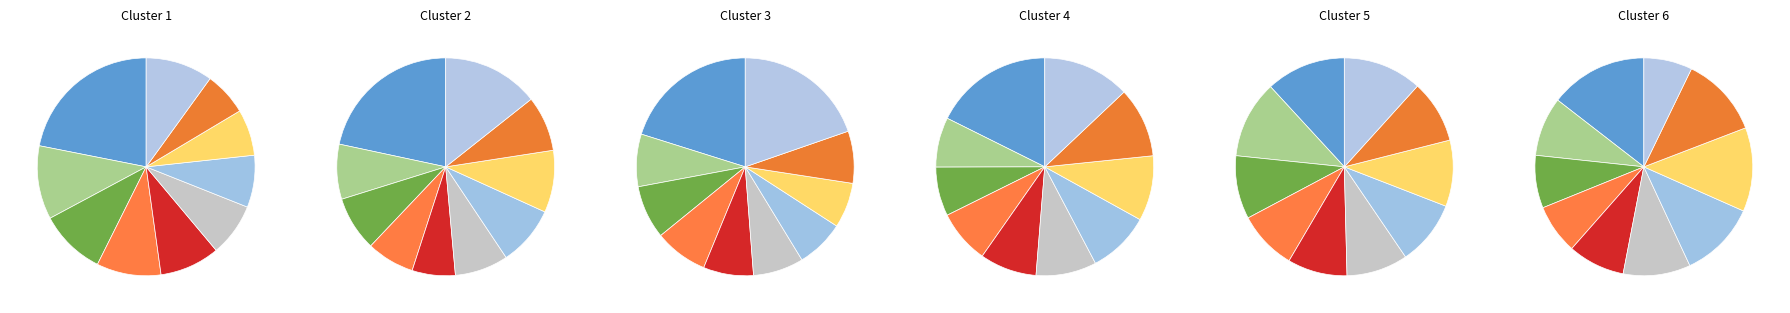

What is the largest slice in the pie chart?

pct05